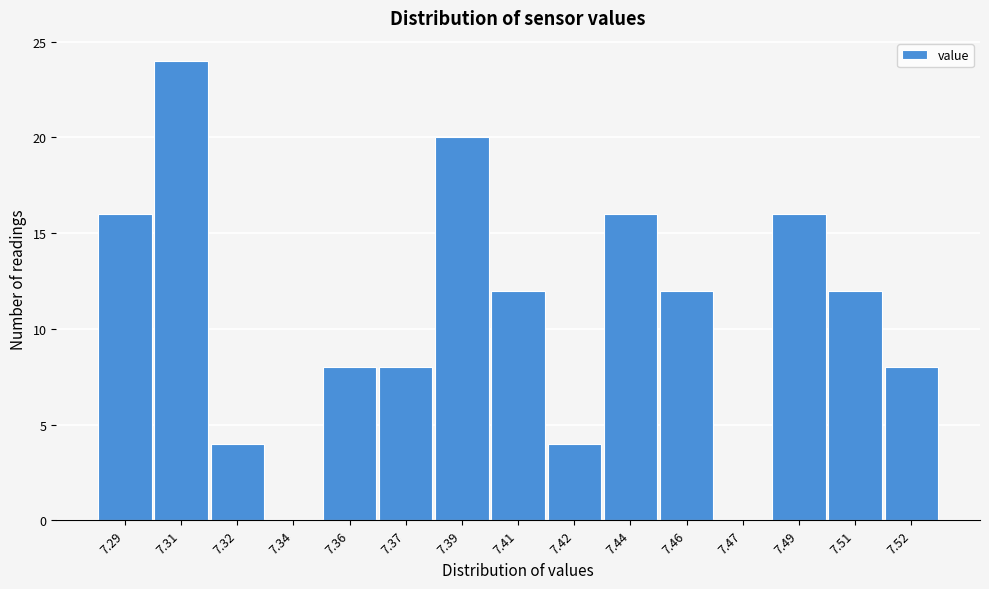

Reading left to right, what are all the values shown in this chart?

7.29=16	7.31=24	7.32=4	7.34=0	7.36=8	7.37=8	7.39=20	7.41=12	7.42=4	7.44=16	7.46=12	7.47=0	7.49=16	7.51=12	7.52=8